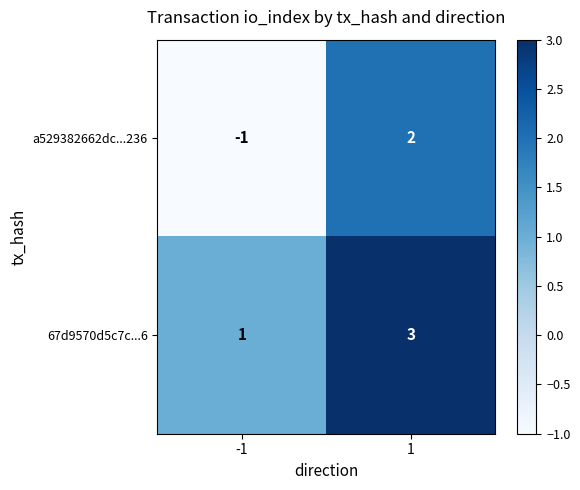

At how many categories does at least one series exceed 0?

2